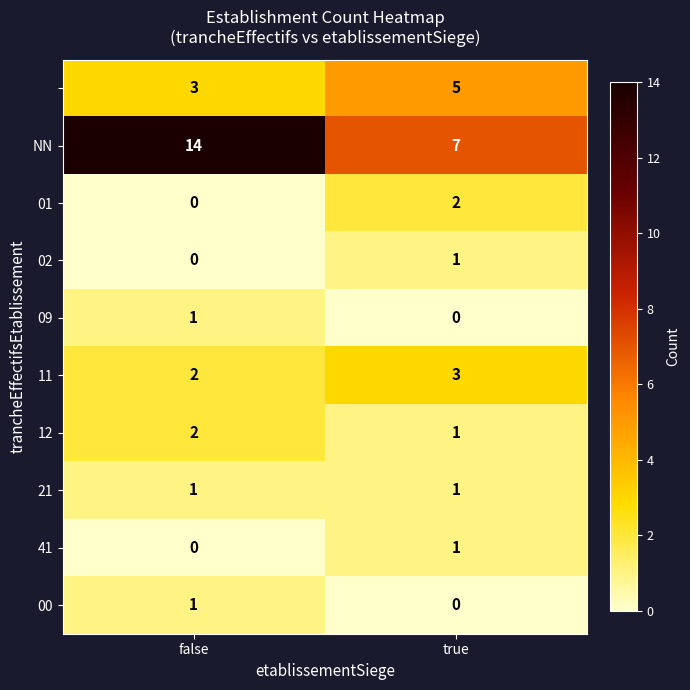

What is the spread (max minus min) of values at false?

14